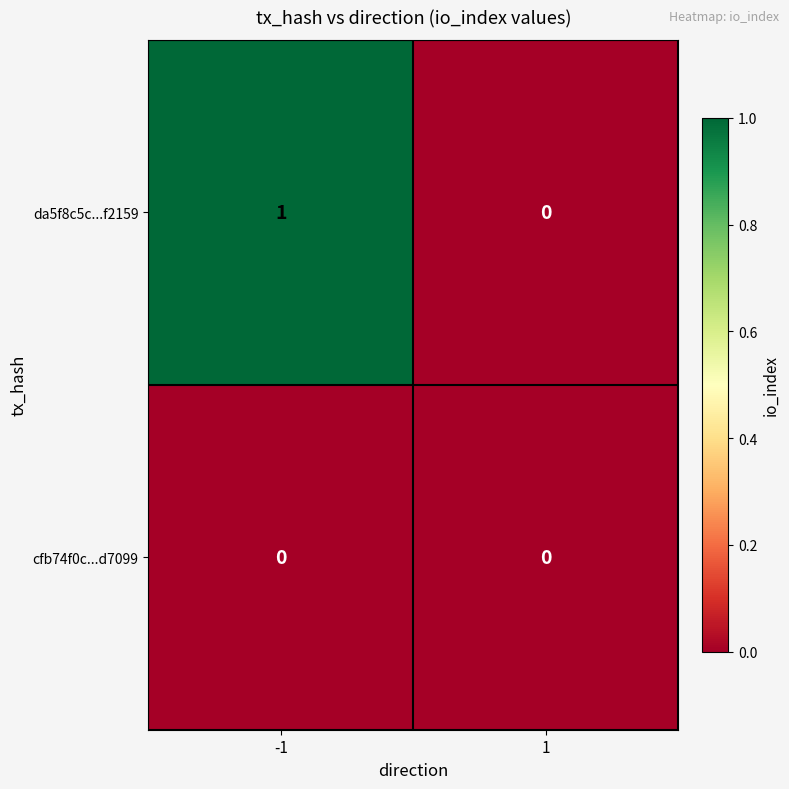

How many categories are shown in the chart?

2